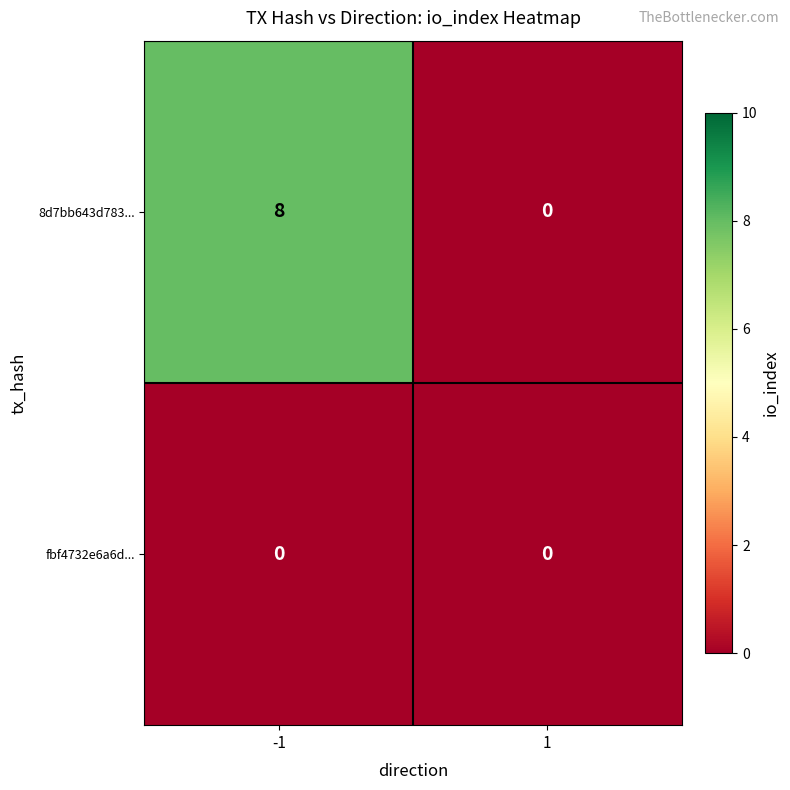

Is it true that 8d7bb643d783... equals 2 at -1?

False